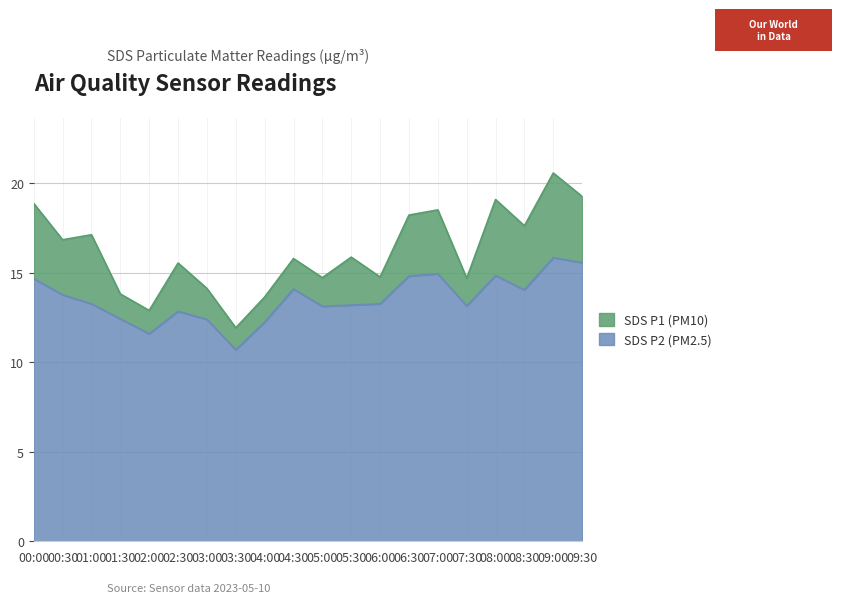

At 09:00, list the series in order from largest to smallest.

SDS_P1, SDS_P2